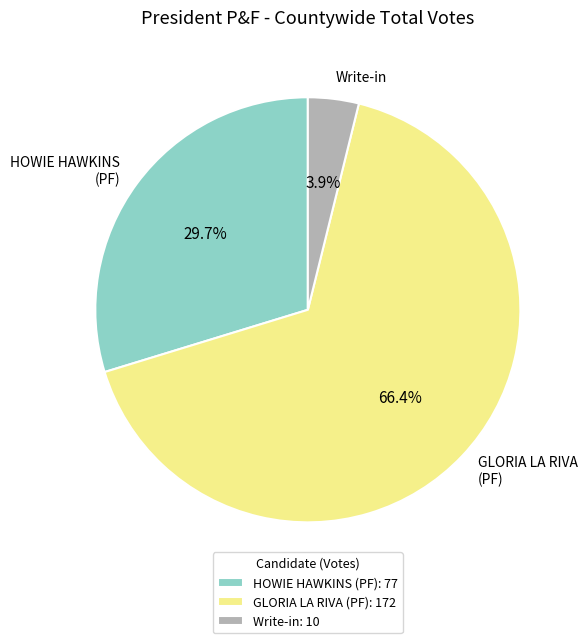

Which slice is the largest?

GLORIA LA RIVA (PF)